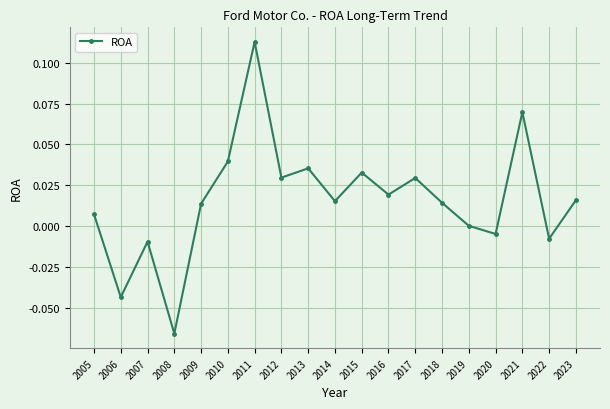

How many points are lower than both their immediate neighbors (excluding endpoints)?

7